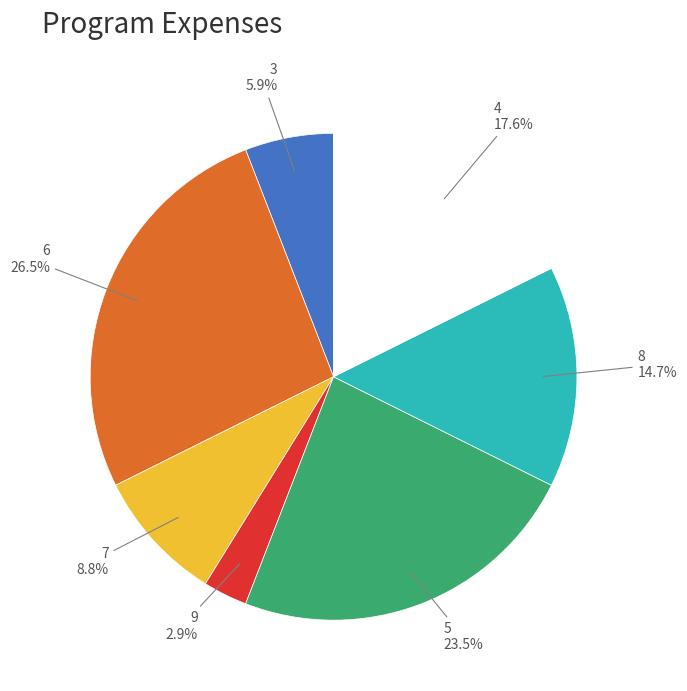

What portion of the pie excludes 7?

91.2%